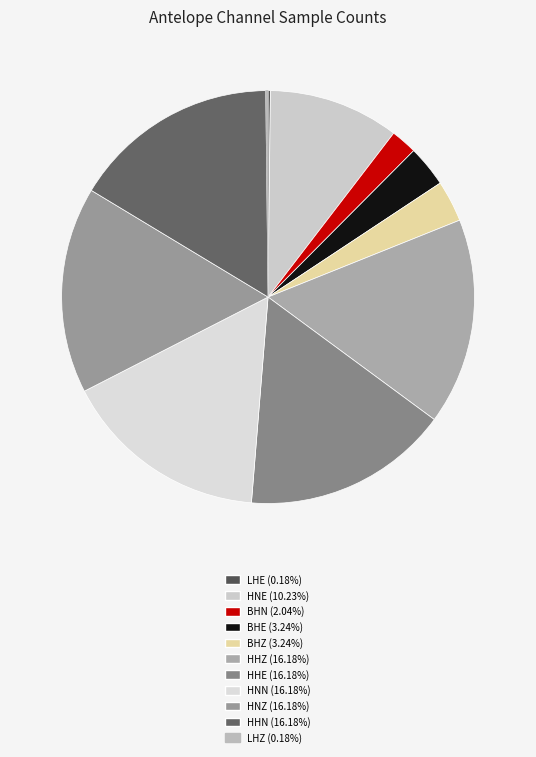

To the nearest percent, what is the combined percentage of BHN and HHN?

18%